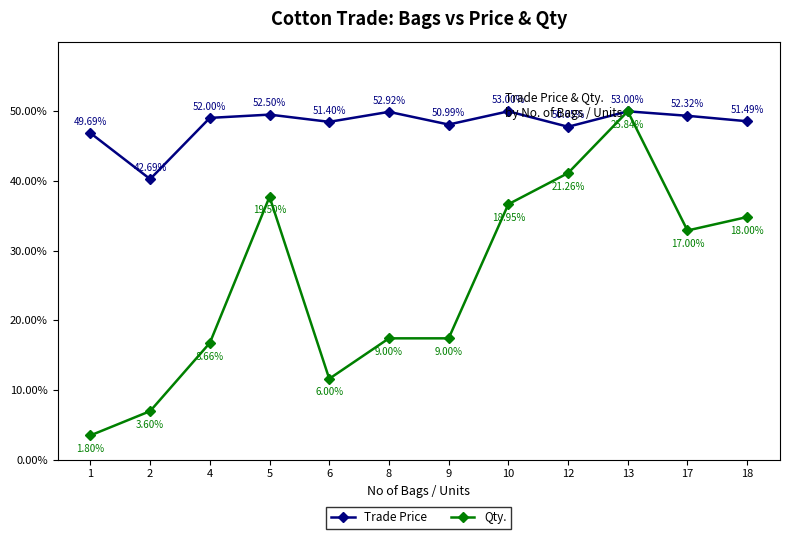

What is the maximum value for Trade Price?

50.0